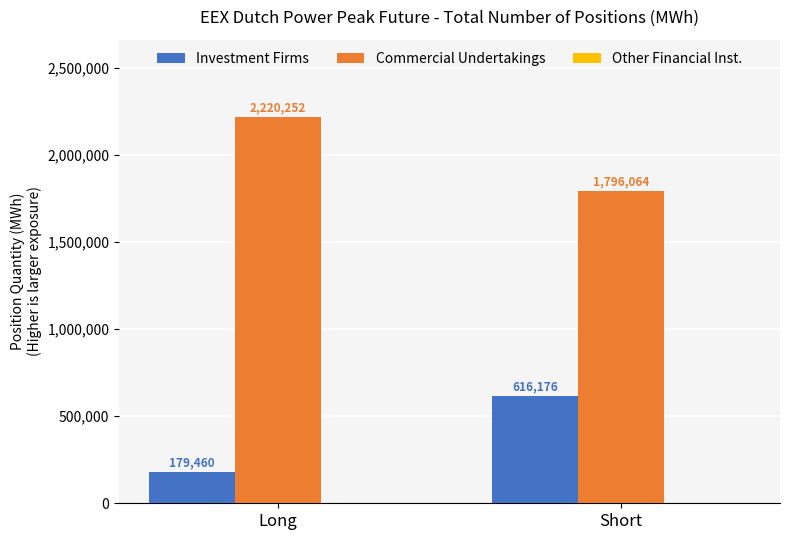

Which label corresponds to the smallest value in the chart?

Long